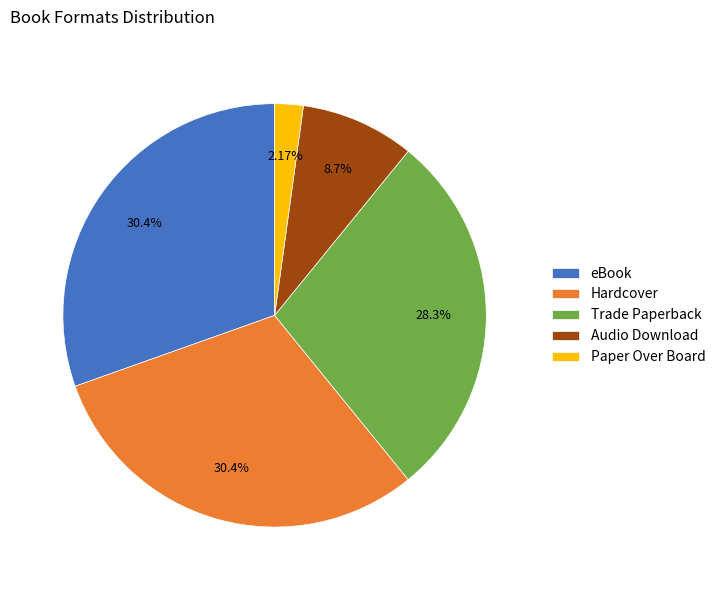

Combined, do Trade Paperback and eBook account for over 50%?

Yes